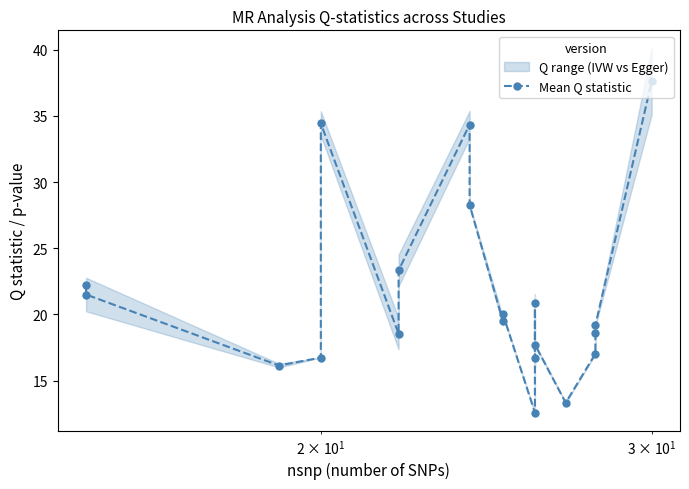

What is the minimum value shown in the chart?

12.6